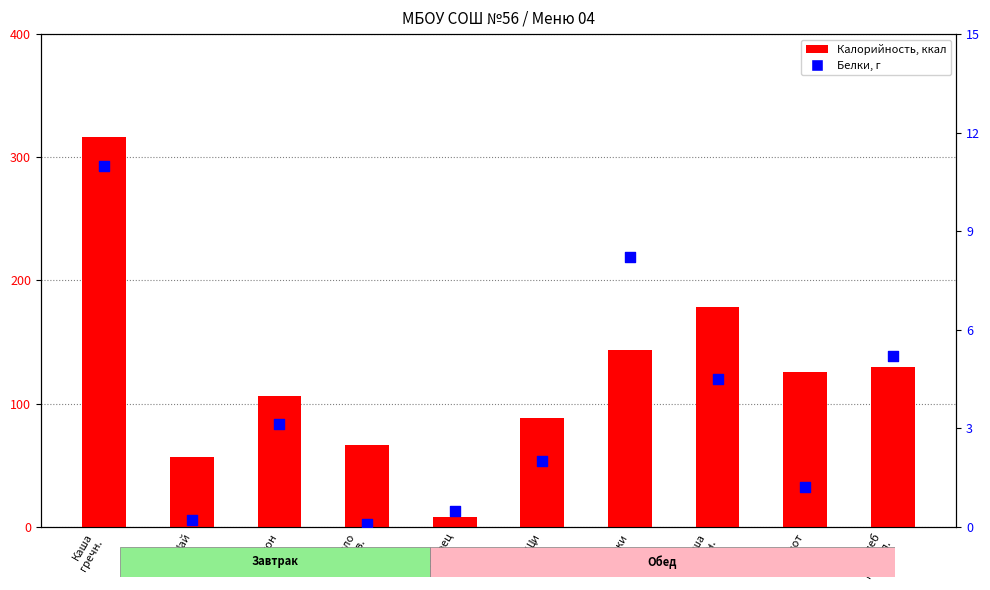

At how many categories does at least one series exceed 0?

10